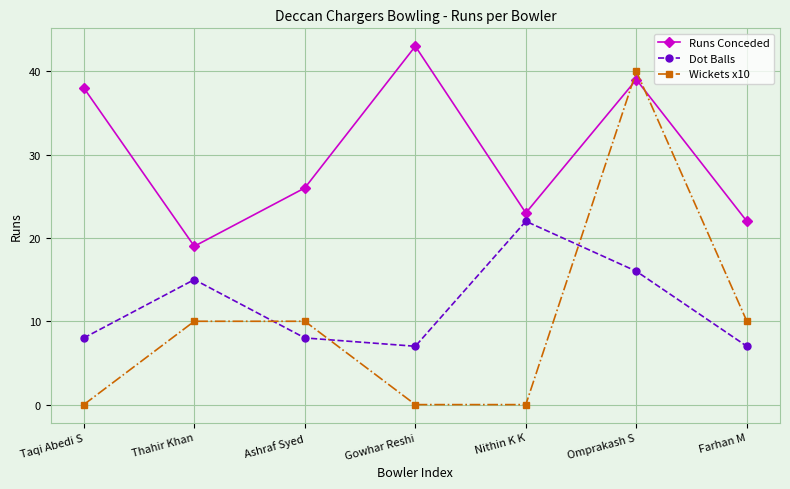

What is the label of the 4th point from the right?

Gowhar Reshi